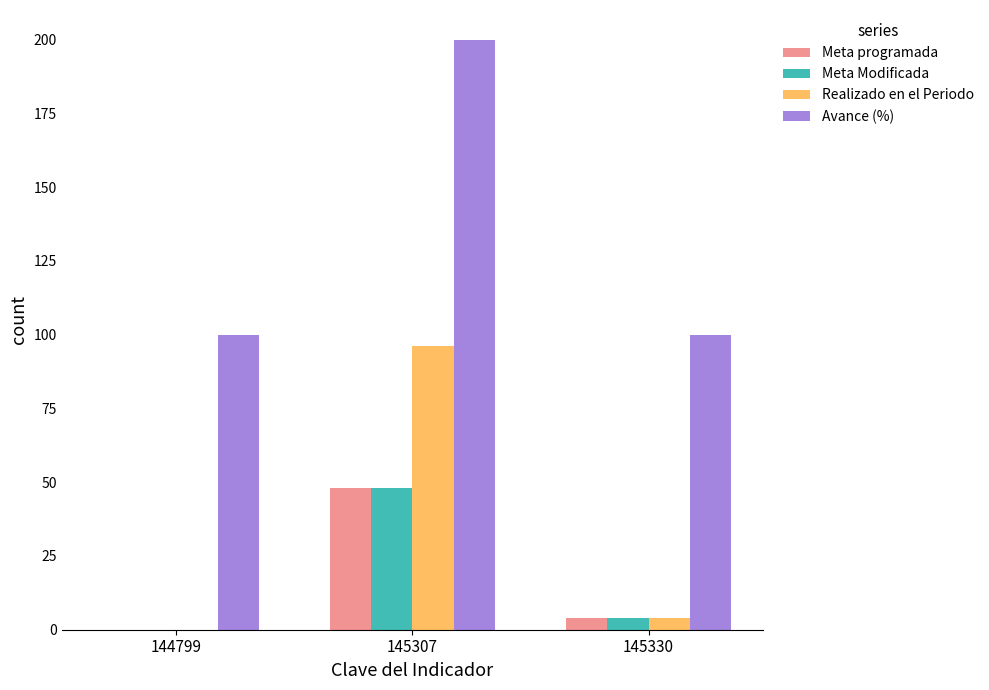

Which label corresponds to the largest value in the chart?

145307